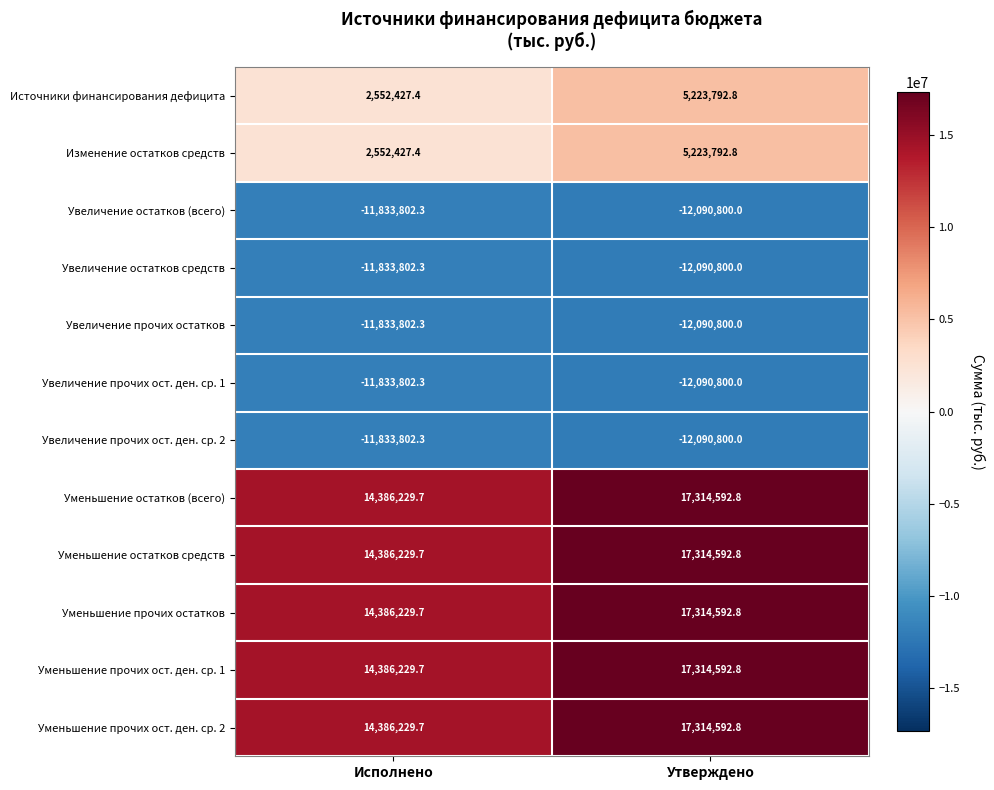

What is the total value across all series at Исполнено?

17866991.8